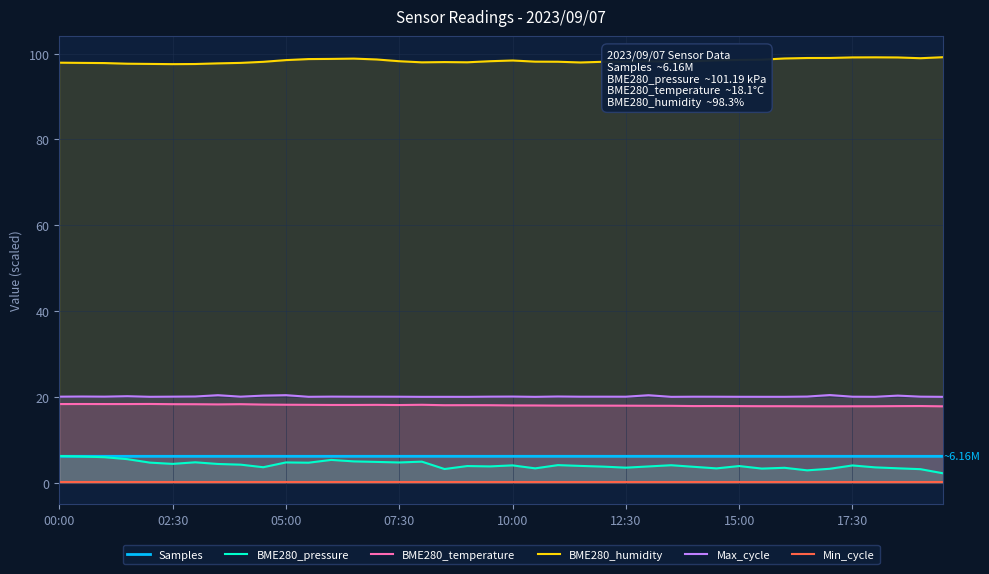

Which series has the largest total across all categories?

BME280_humidity